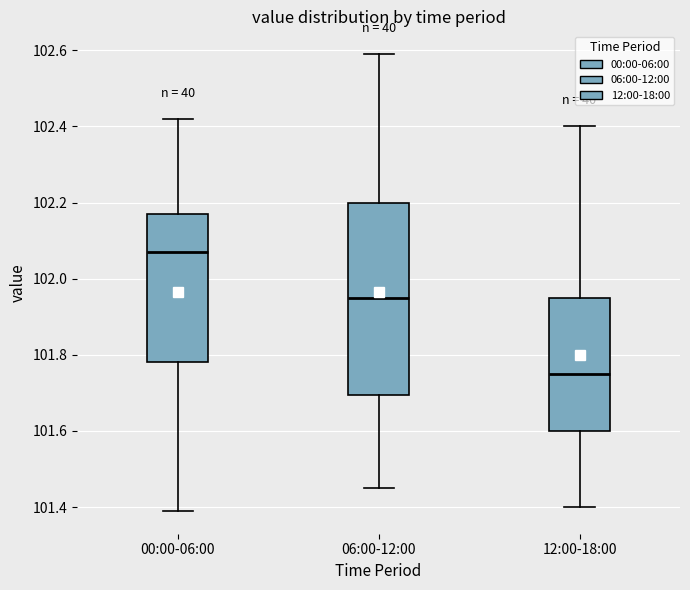

Reading left to right, read every box against the y-axis: the position of its median line, the range the box covers, and the ends of its whiskers. The values are not printed on the chart, so give them approximately, as read against the axis.

00:00-06:00: median 102.08, box 101.78 to 102.18, whiskers 101.40 to 102.42
06:00-12:00: median 101.96, box 101.70 to 102.20, whiskers 101.46 to 102.60
12:00-18:00: median 101.76, box 101.60 to 101.96, whiskers 101.40 to 102.40